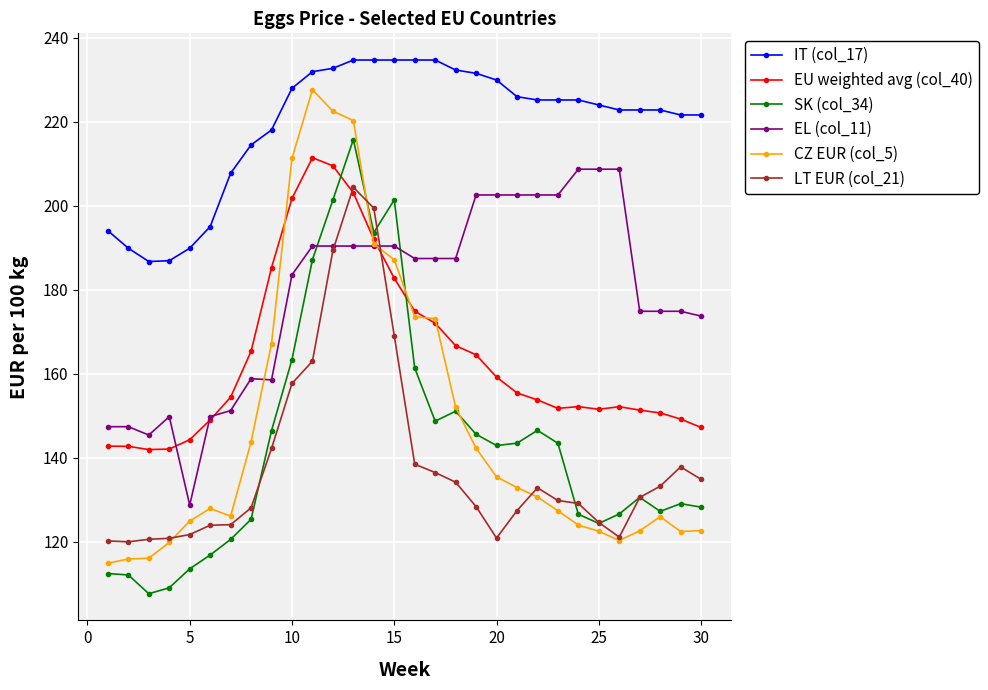

True or false: EU weighted avg (col_40) and LT EUR (col_21) cross at least once.

True